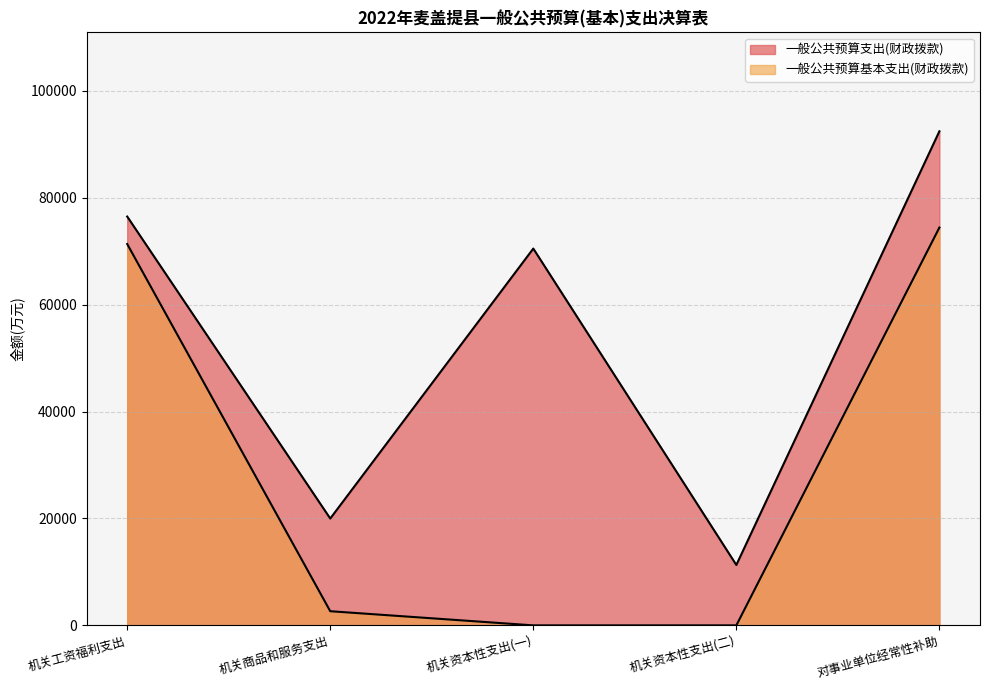

List the labels in order of 一般公共预算支出(财政拨款) value, largest first.

对事业单位经常性补助, 机关工资福利支出, 机关资本性支出(一), 机关商品和服务支出, 机关资本性支出(二)